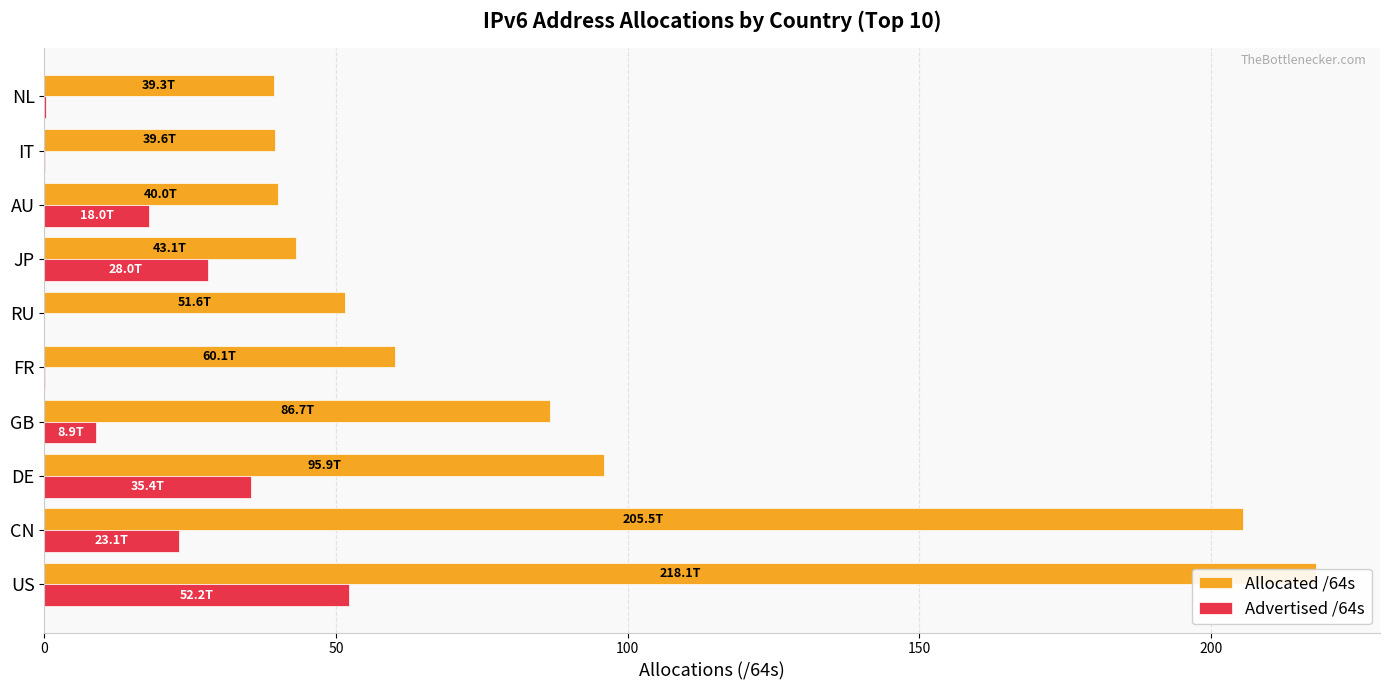

Rank the series by their maximum value, from highest to lowest.

Allocated /64s, Advertised /64s